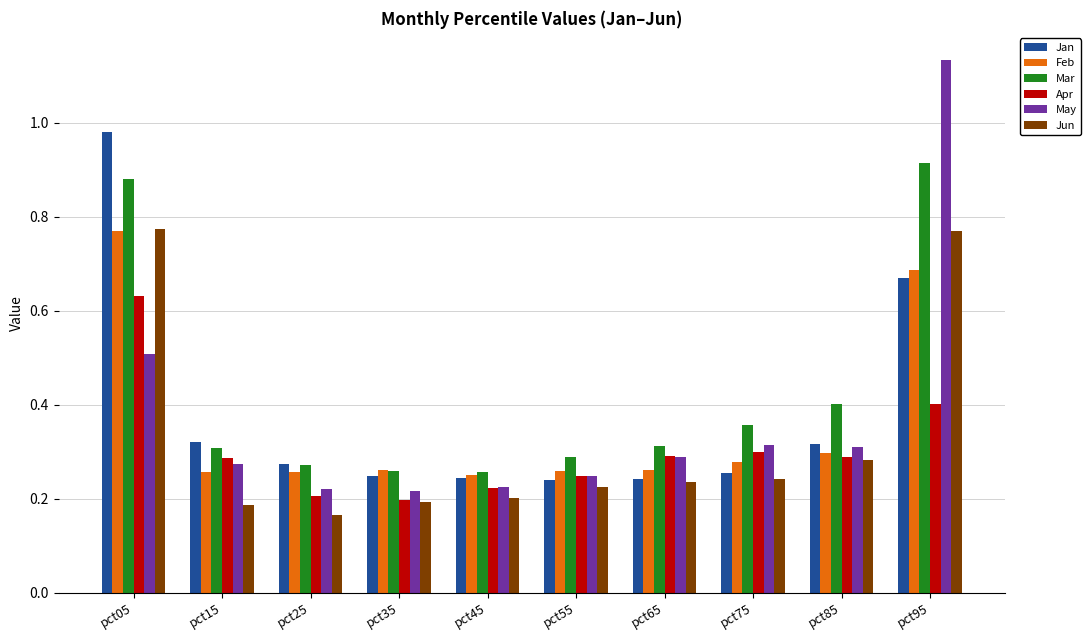

Is the value of Mar at pct75 greater than the value of Apr at pct95?

No